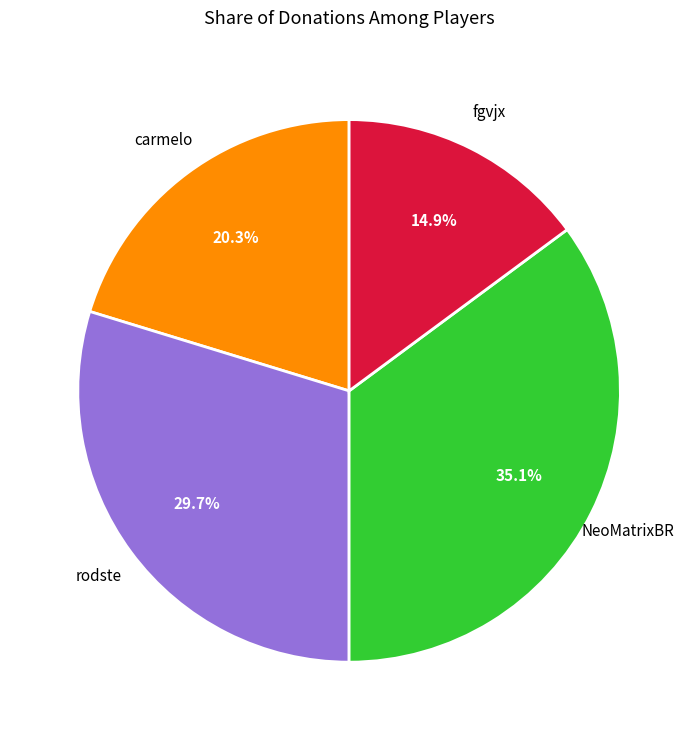

To the nearest percent, what is the average slice percentage?

25%